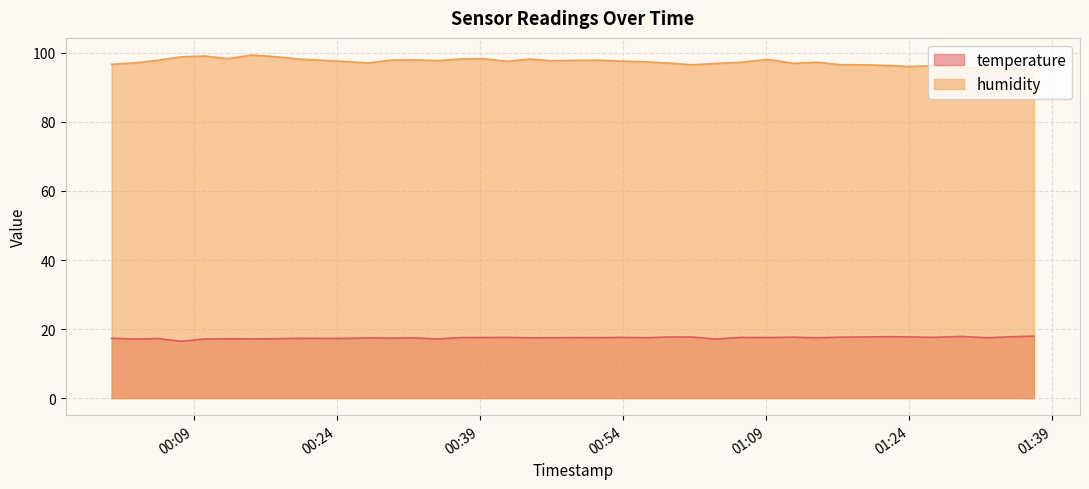

What is the difference between the humidity values at 2023-06-10T00:22:23 and 2023-06-10T00:07:41?

1.0